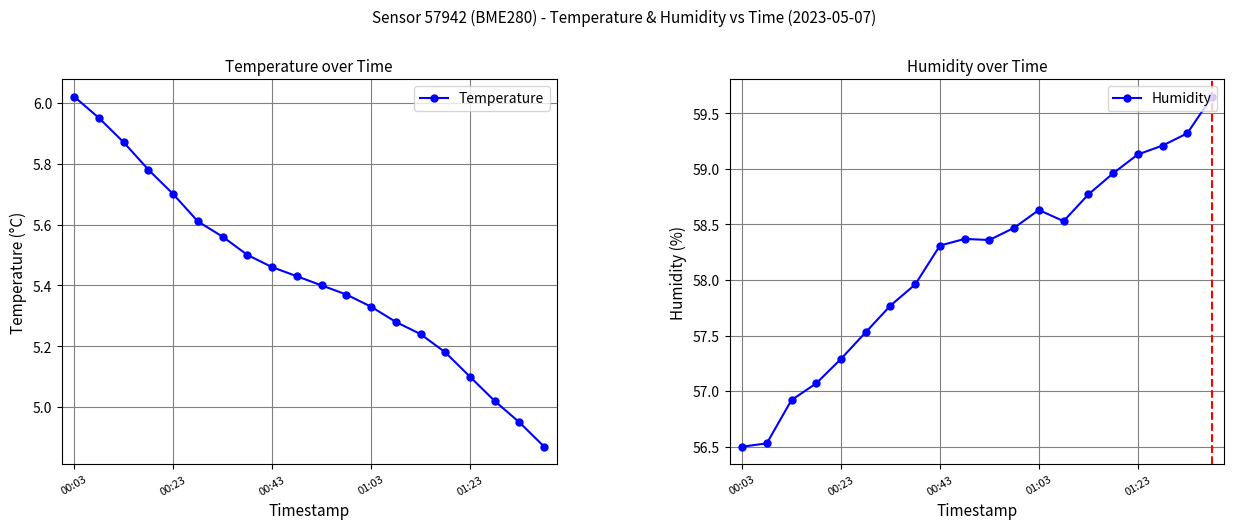

What are all the series names shown in the legend?

Temperature, Humidity